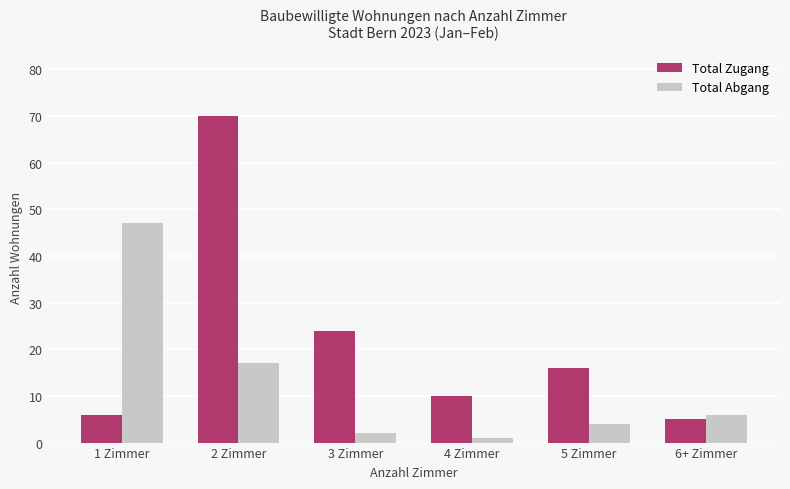

Reading left to right, transcribe all the data shown in this chart.

Total Zugang: 6	70	24	10	16	5
Total Abgang: 47	17	2	1	4	6